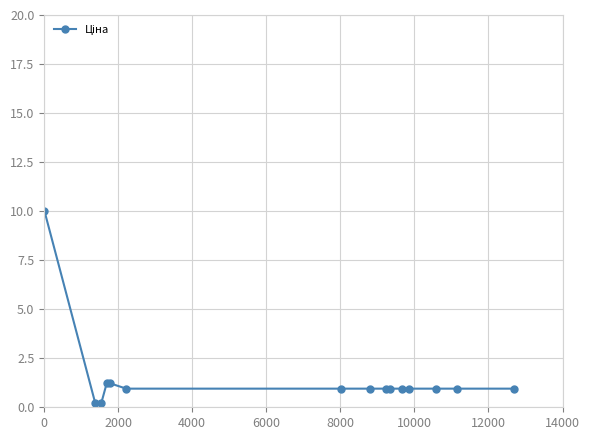

What is the maximum value shown in the chart?

10.0